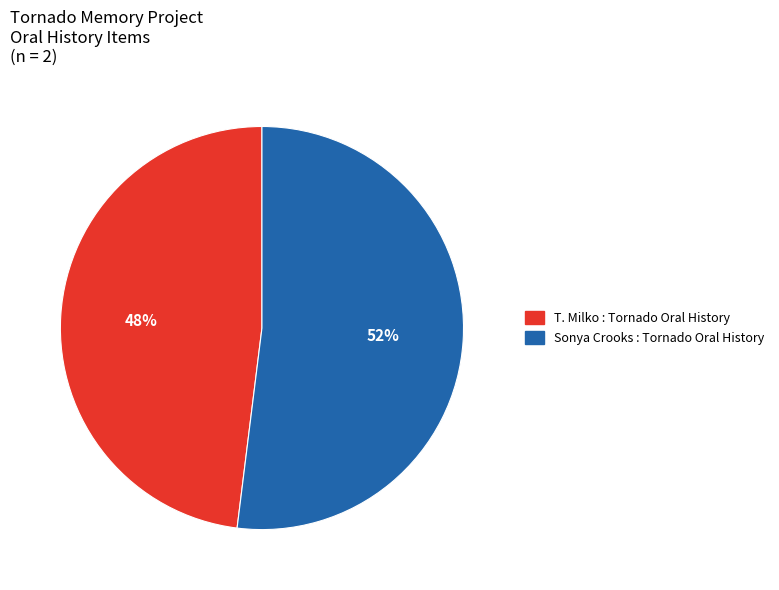

How many slices are in this pie chart?

2